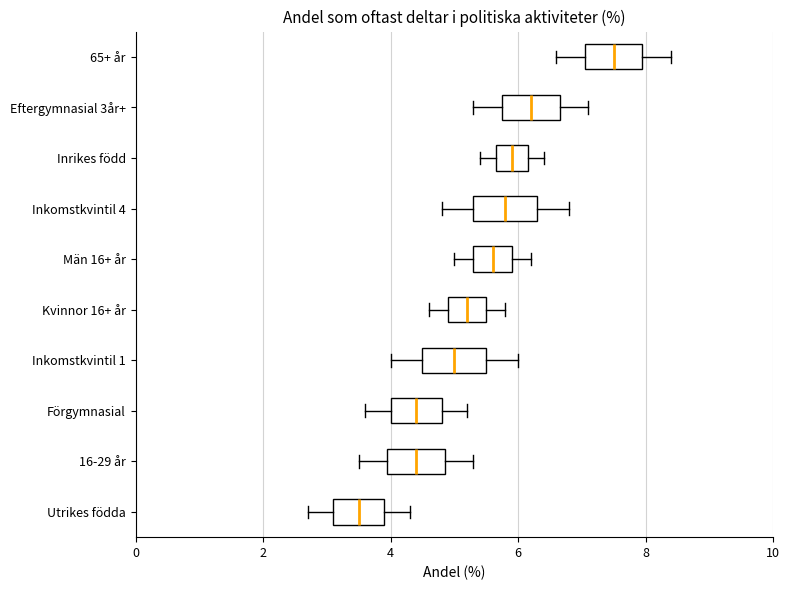

Which box has the furthest to the right median line?

65+ år